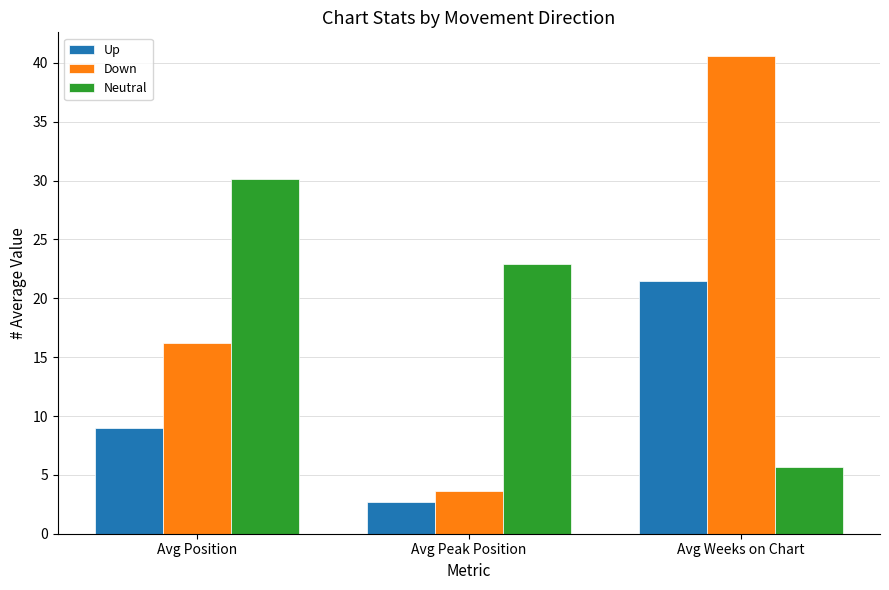

What is the difference between the highest and lowest values at Avg Peak Position?

20.2